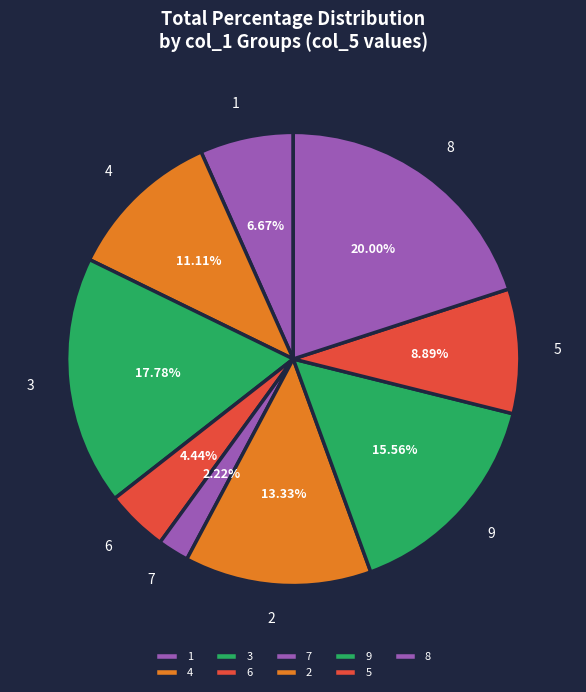

How many slices are in this pie chart?

9